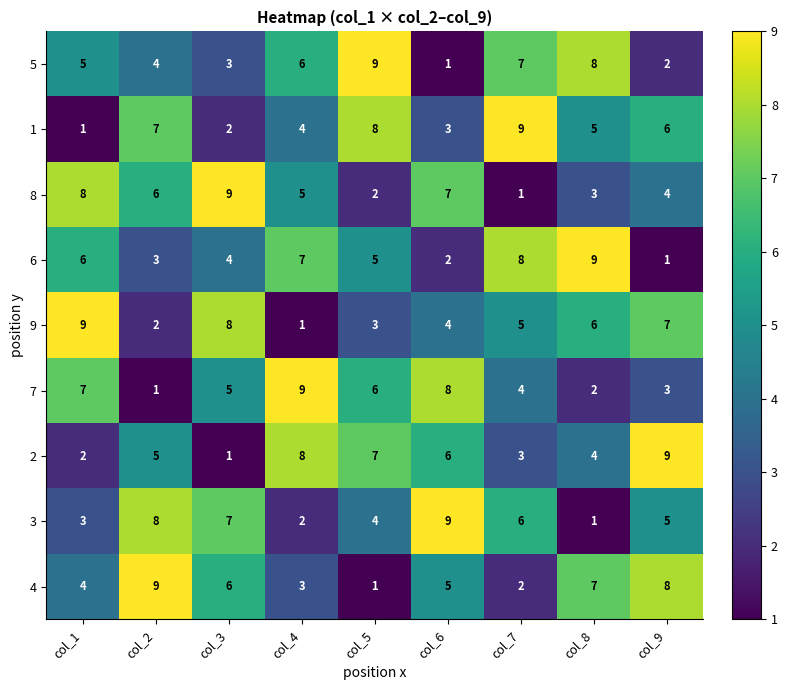

What is the difference between the maximum and second lowest values in the 1 series?

7